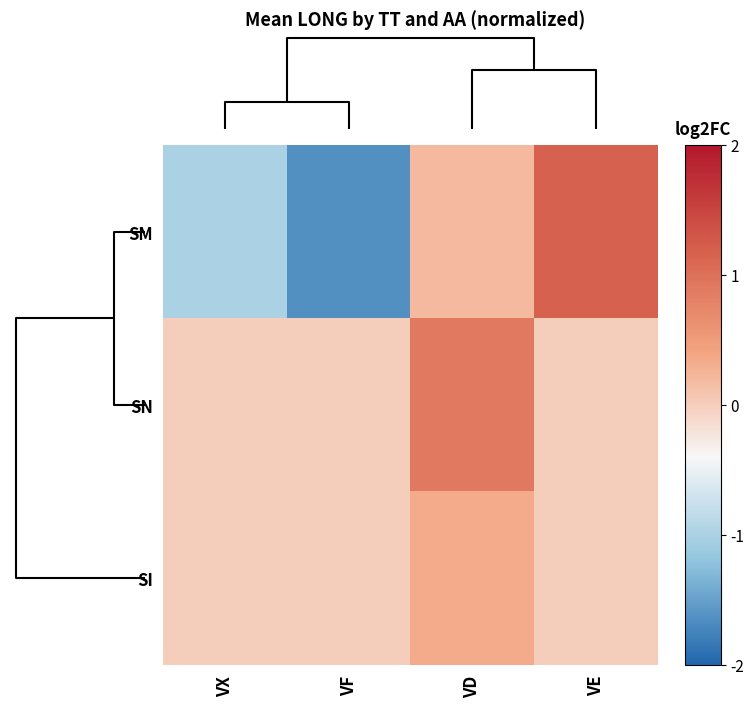

Which series has the largest total across all categories?

SN